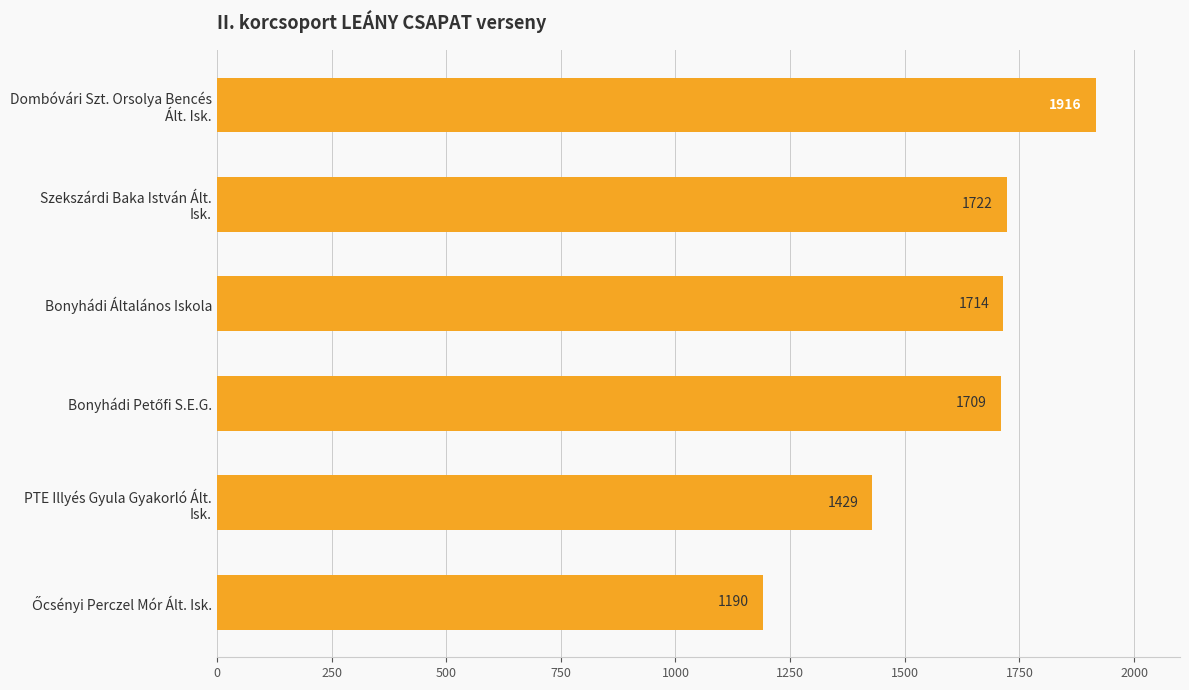

What is the minimum value shown in the chart?

1190